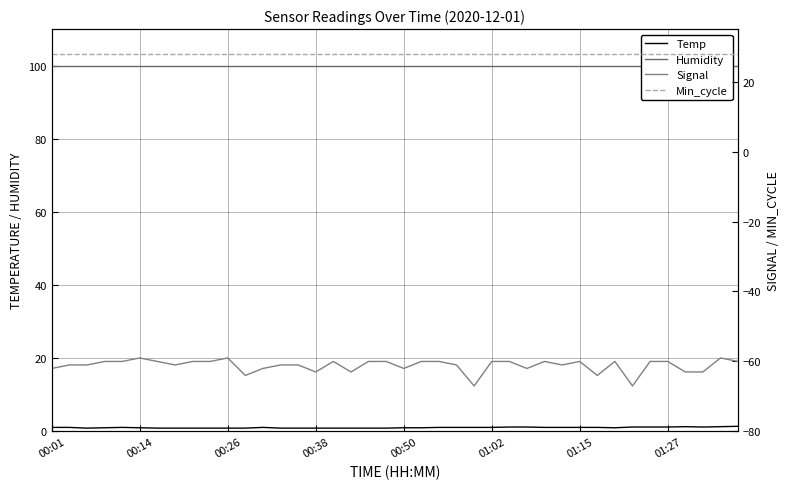

Read the Humidity value at 21.

99.9